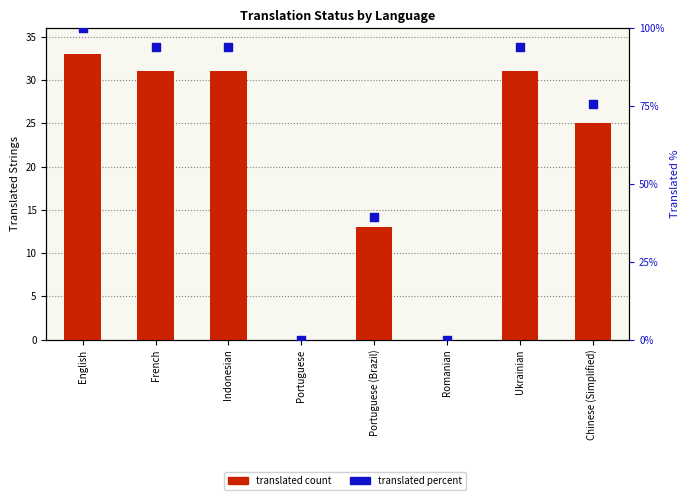

Which series contains the lowest Y value?

translated count